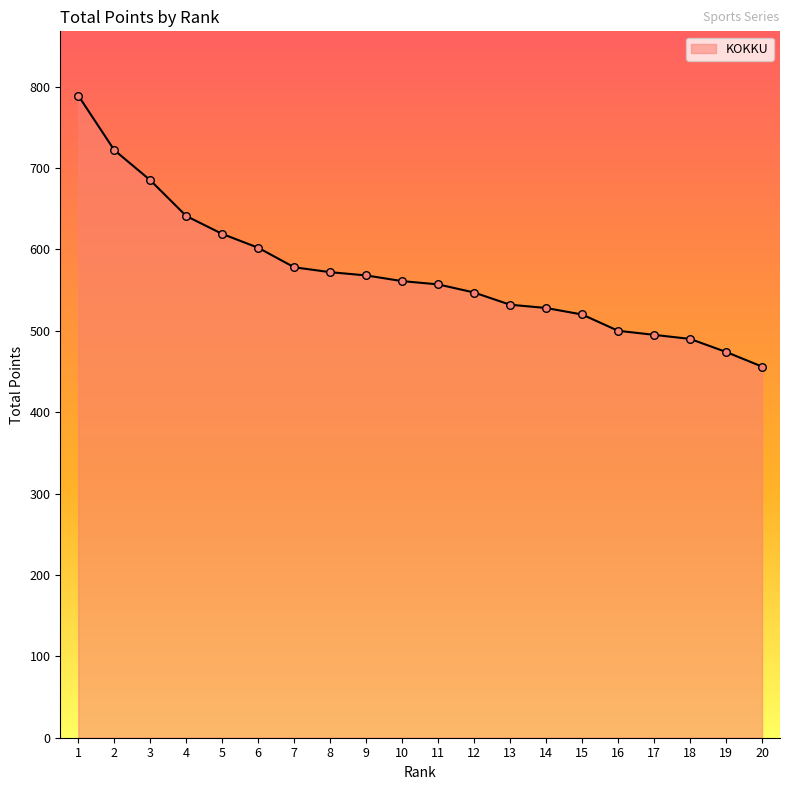

What is the change in value from 2 to 7?

-144